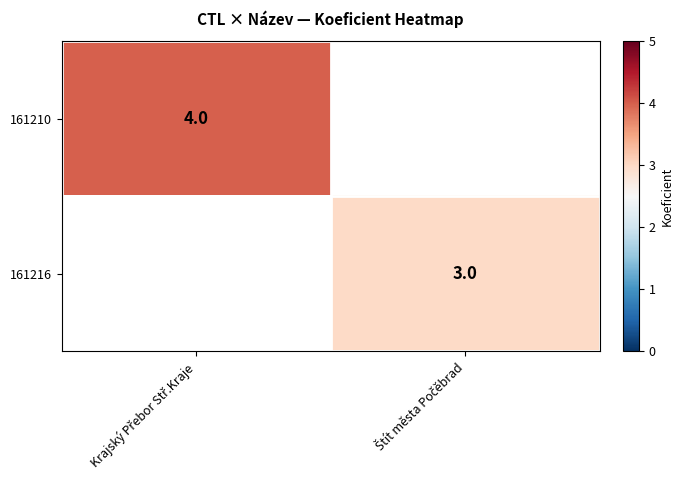

What is the spread (max minus min) of values at Krajský Přebor Stř.Kraje?

4